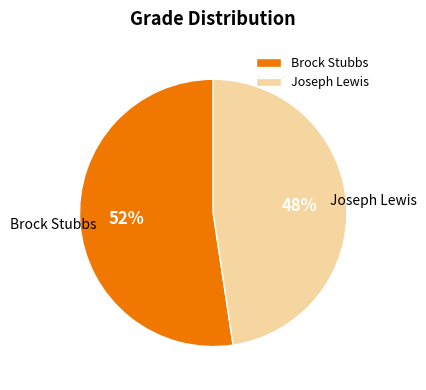

To the nearest percent, what is the combined percentage of Brock Stubbs and Joseph Lewis?

100%